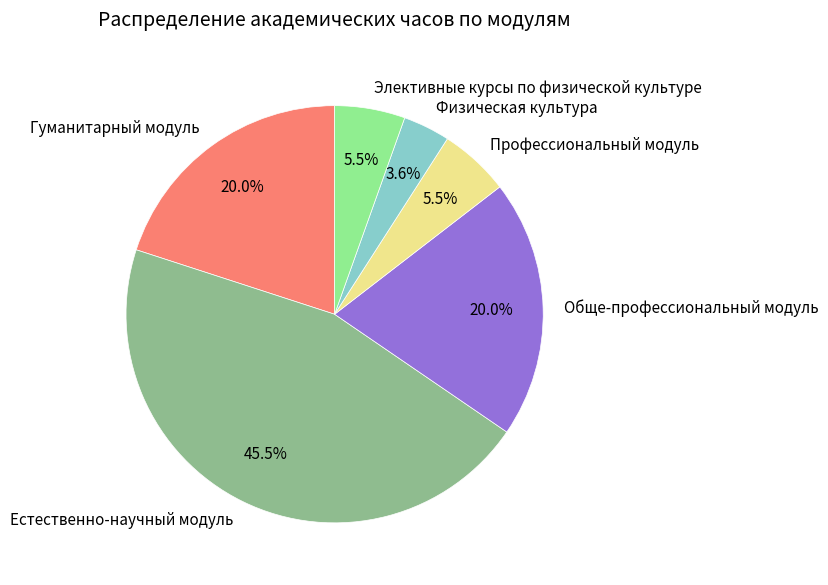

Which category has the smallest portion of the pie?

Физическая культура